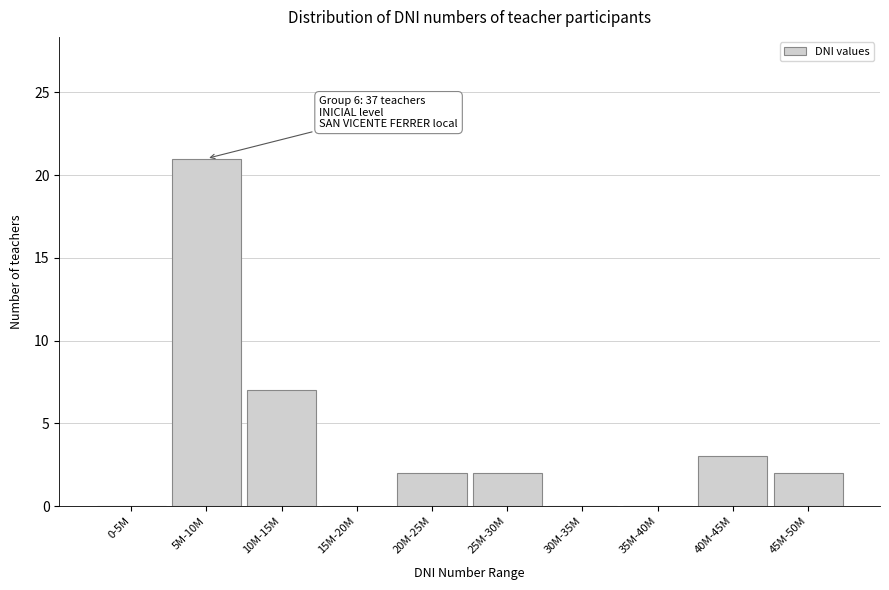

Reading left to right, extract all data points from this chart.

0-5M=0	5M-10M=21	10M-15M=7	15M-20M=0	20M-25M=2	25M-30M=2	30M-35M=0	35M-40M=0	40M-45M=3	45M-50M=2